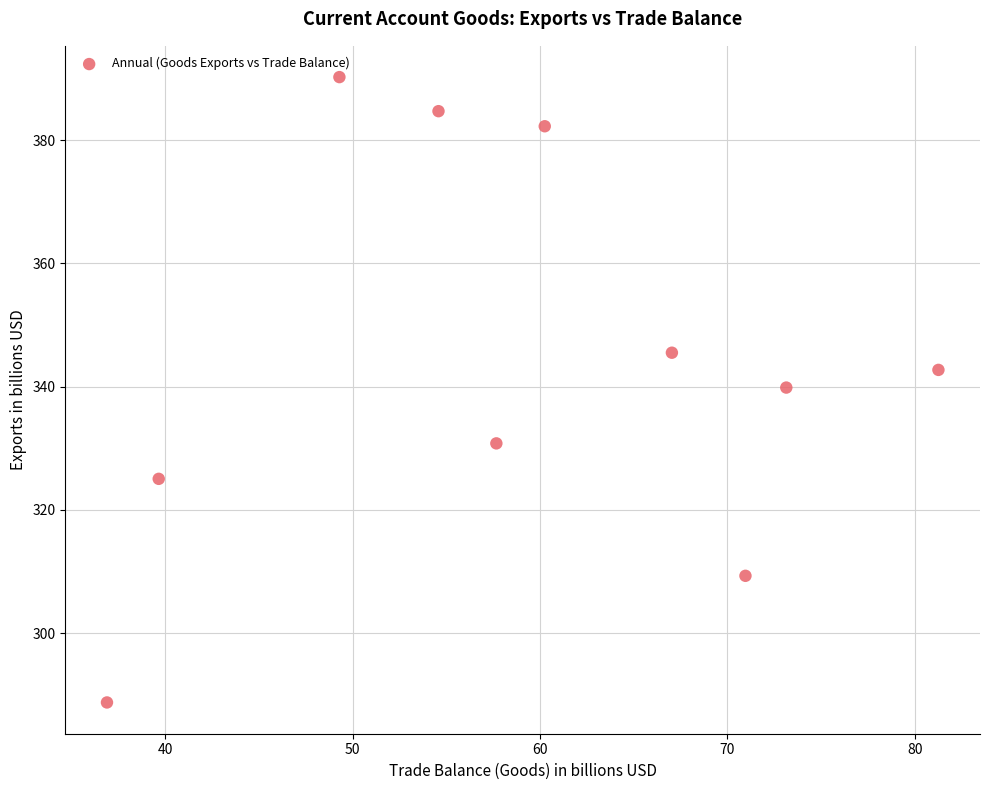

What is the range of X values (max minus min)?

44.4